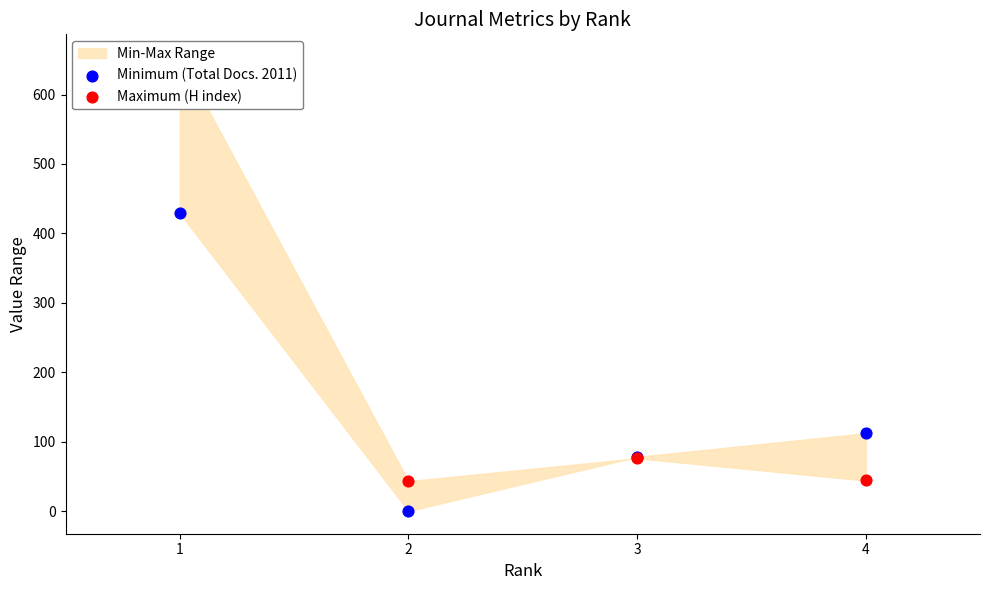

Which series reaches the minimum Y coordinate?

Minimum (Total Docs. 2011)